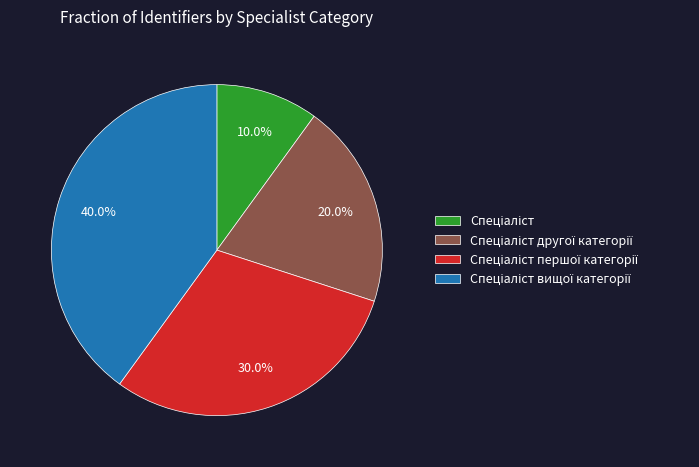

Is there a majority slice in this chart?

No